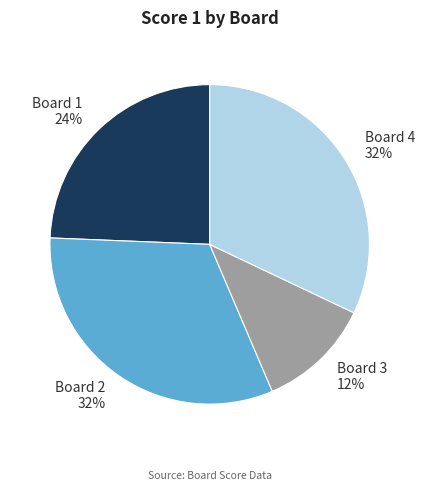

Which slice is the smallest?

Board 3